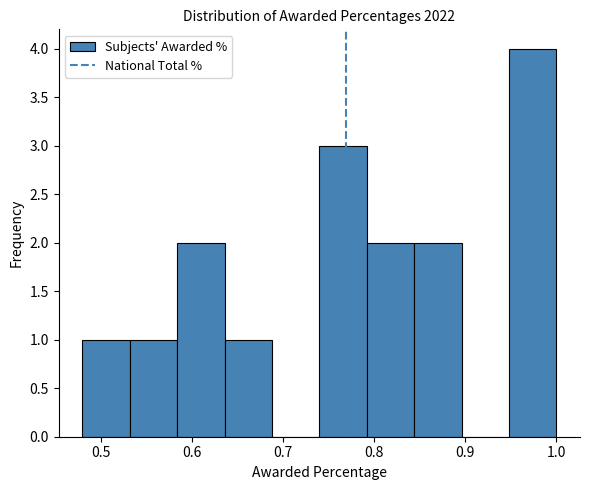

Over which range of the x-axis is the bar tallest?

0.948 to 1.000